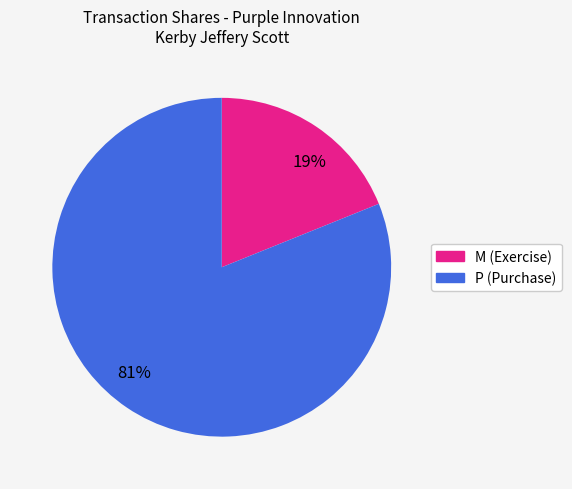

To the nearest percent, what portion does 81% represent?

81%